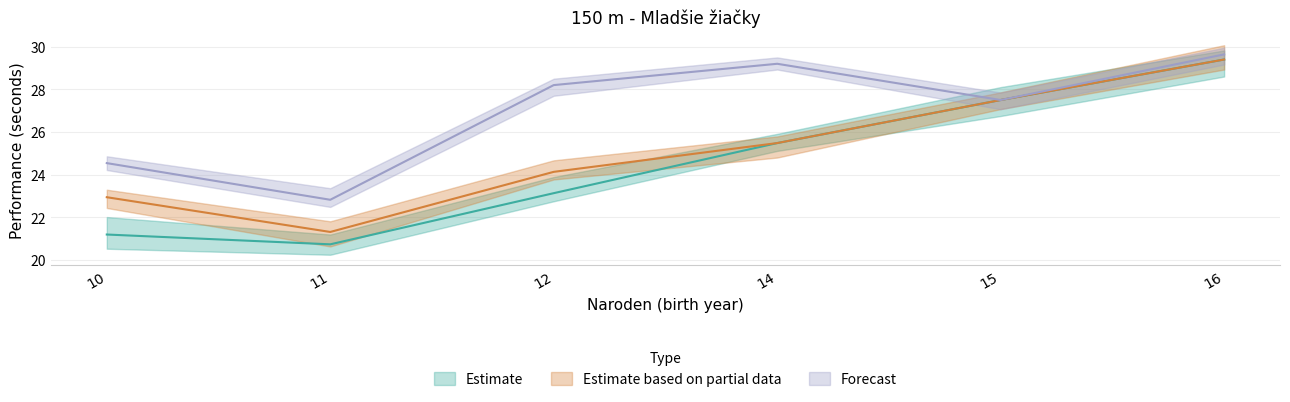

What value does the Forecast series have at 12?

28.2